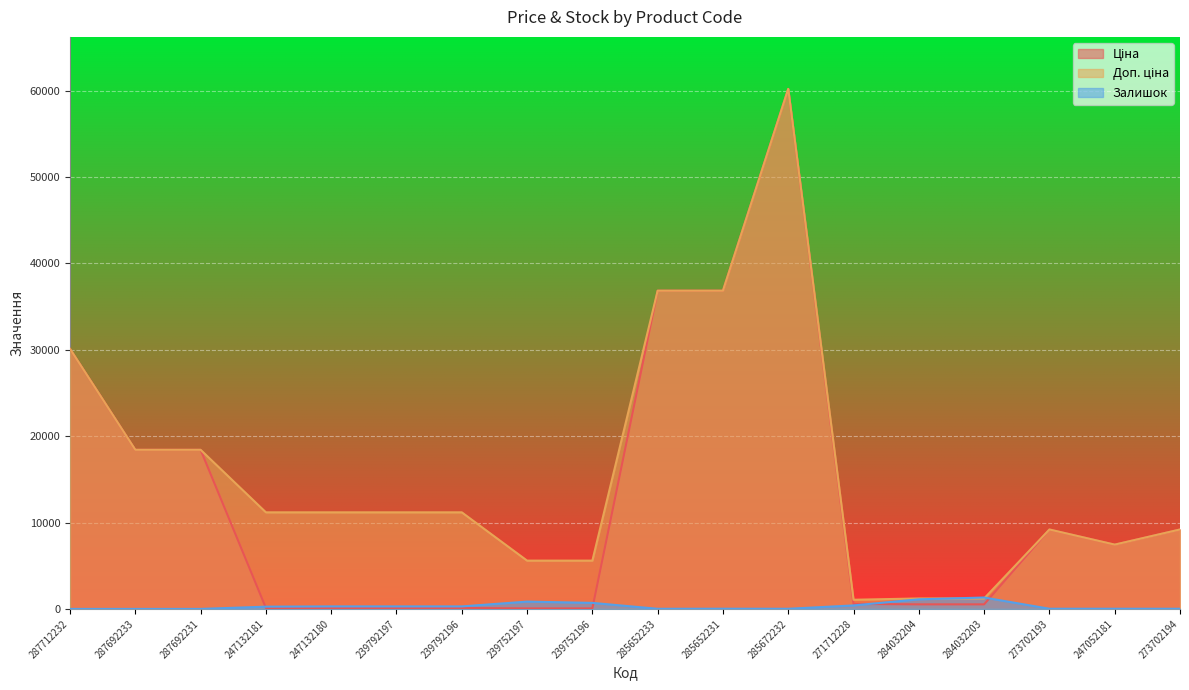

The Залишок series shows 290.0 at 239792196. True or false?

True